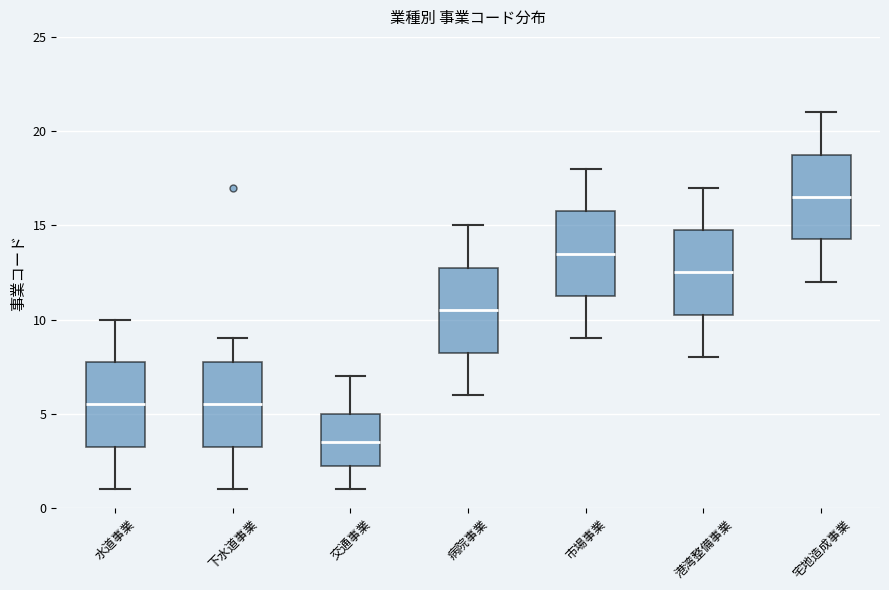

Which box has the lowest median line?

交通事業